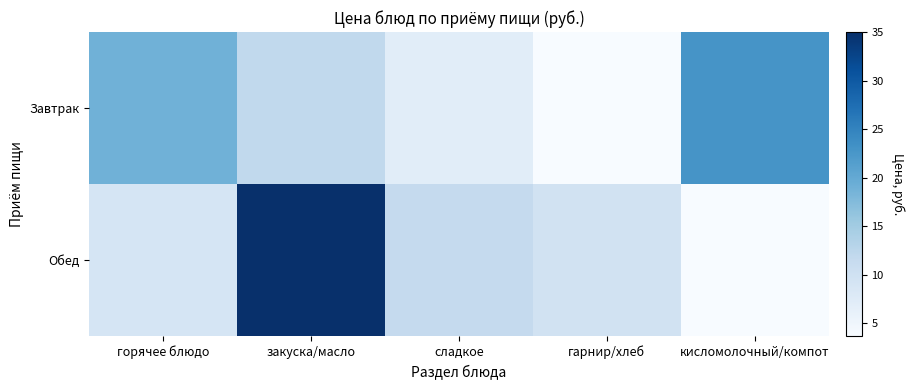

Reading left to right, transcribe all the data shown in this chart.

Завтрак: горячее блюдо=18.9	закуска/масло=11.9	сладкое=7.1	гарнир/хлеб=3.7	кисломолочный/компот=22.9
Обед: горячее блюдо=9.0	закуска/масло=35.0	сладкое=11.6	гарнир/хлеб=9.7	кисломолочный/компот=3.7